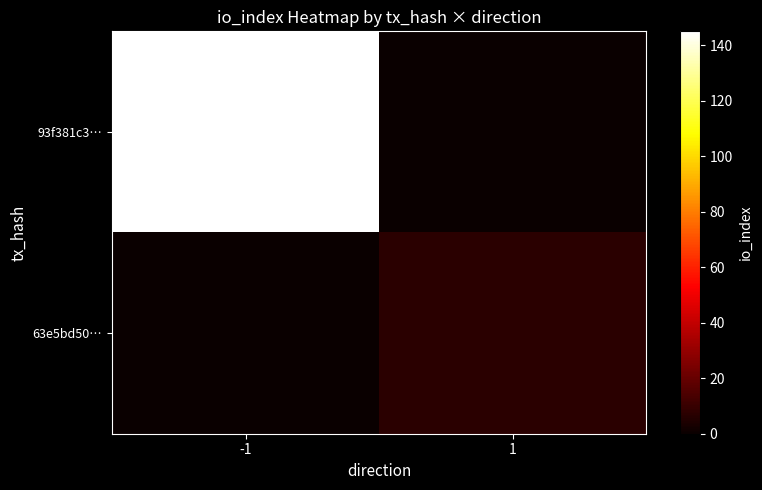

Reading left to right, list all the values displayed in this chart.

93f381c3…: -1=145	1=0
63e5bd50…: -1=0	1=7